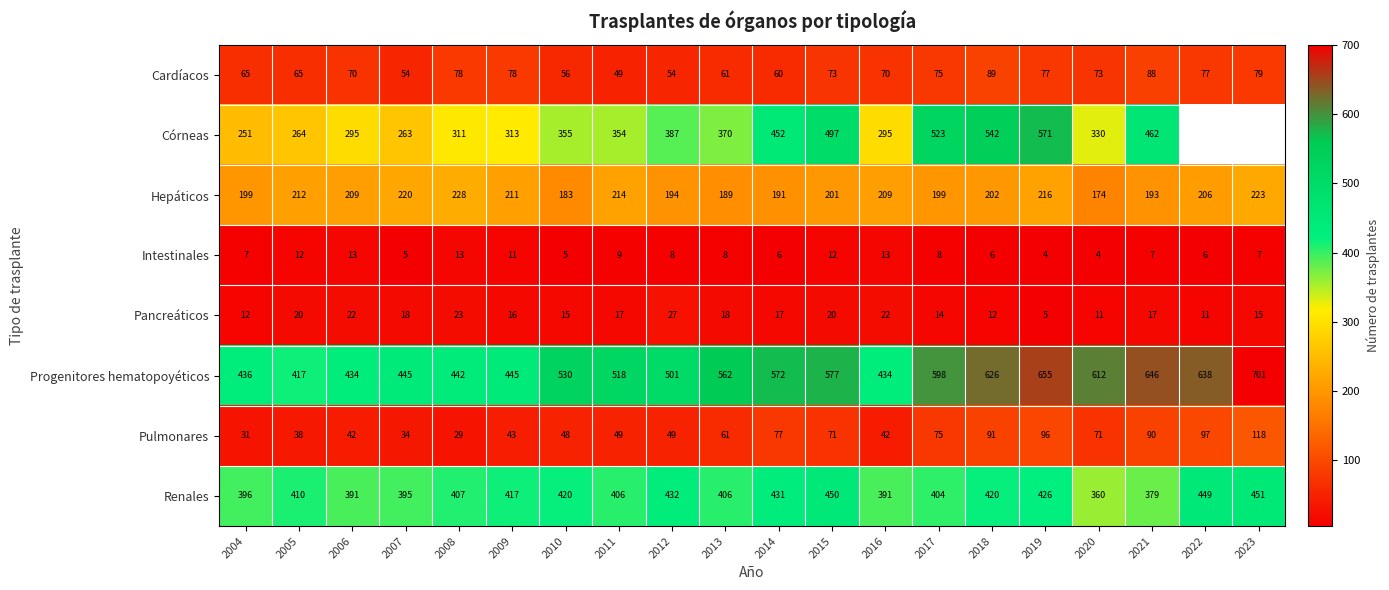

The Córneas series shows 497 at 2015. True or false?

True